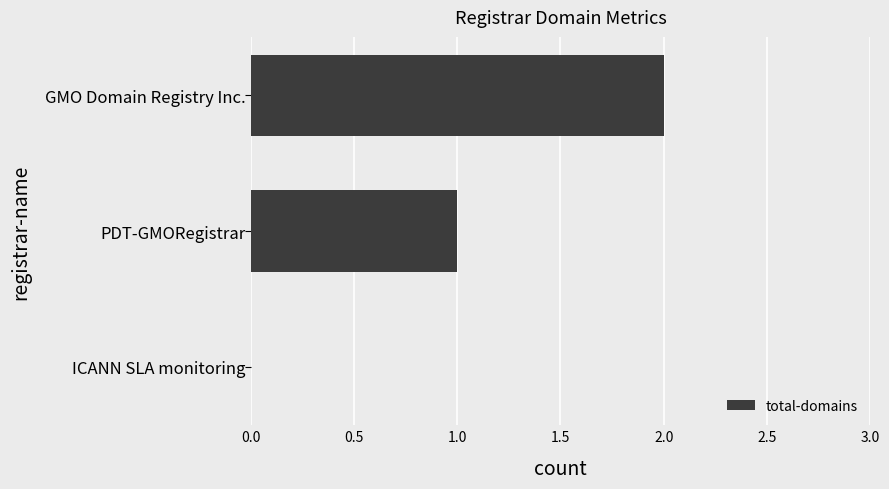

How many values are above zero?

2